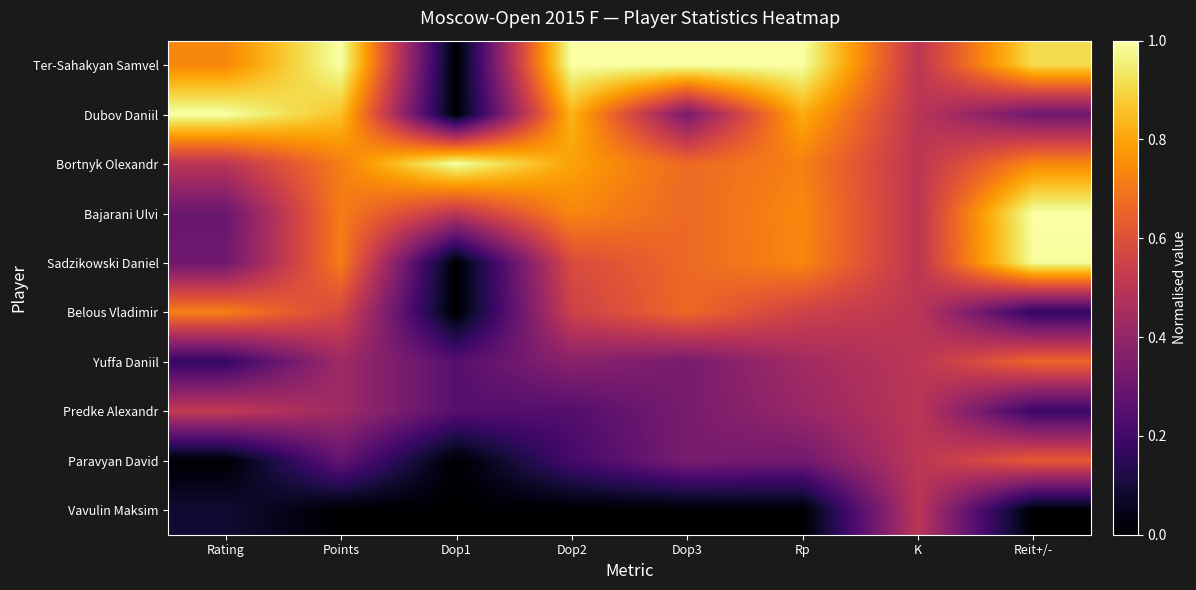

Which category has the highest value across all series?

Points